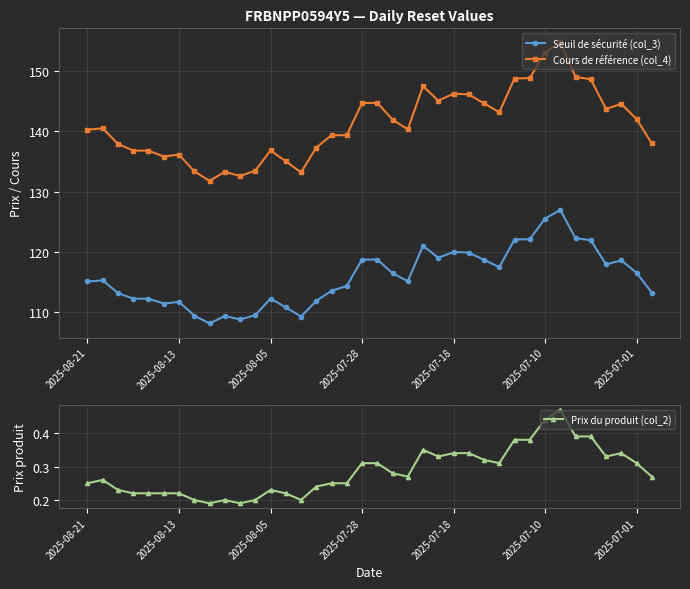

List the series in order of their overall mean, lowest first.

Prix du produit (col_2), Seuil de sécurité (col_3), Cours de référence (col_4)